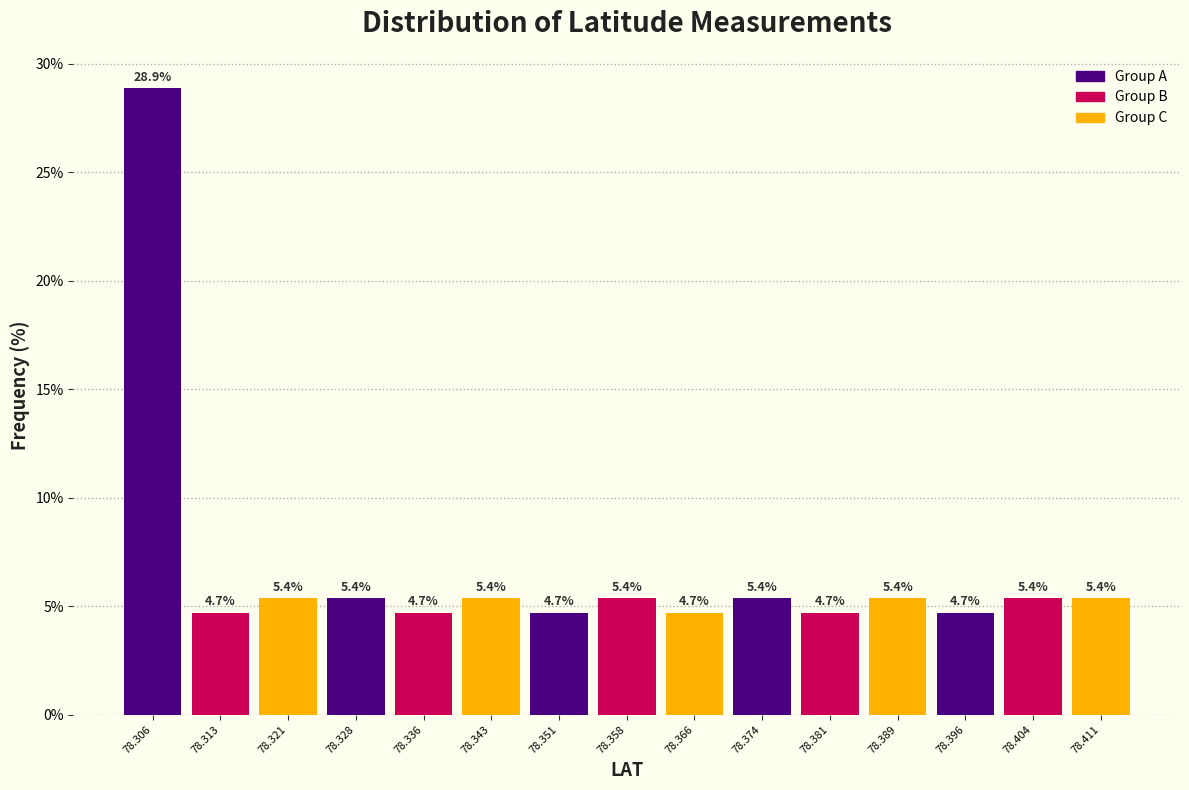

Reading left to right, transcribe this chart: for each bar, give the range it covers on the x-axis and its height. The bar edges are not printed on the chart, so give them approximately, as read against the axis.

78.302 to 78.309: 28.9
78.309 to 78.317: 4.7
78.317 to 78.324: 5.4
78.324 to 78.332: 5.4
78.332 to 78.340: 4.7
78.340 to 78.347: 5.4
78.347 to 78.355: 4.7
78.355 to 78.362: 5.4
78.362 to 78.370: 4.7
78.370 to 78.377: 5.4
78.377 to 78.385: 4.7
78.385 to 78.392: 5.4
78.392 to 78.400: 4.7
78.400 to 78.407: 5.4
78.407 to 78.415: 5.4